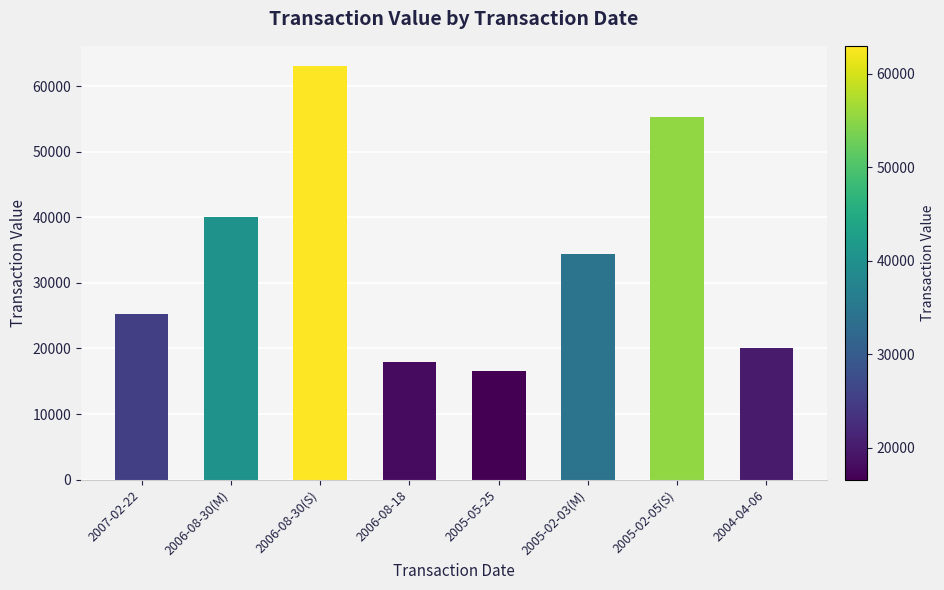

Reading left to right, extract all data points from this chart.

2007-02-22=25266	2006-08-30(M)=40075	2006-08-30(S)=63000	2006-08-18=18000	2005-05-25=16612	2005-02-03(M)=34350	2005-02-05(S)=55326	2004-04-06=20032